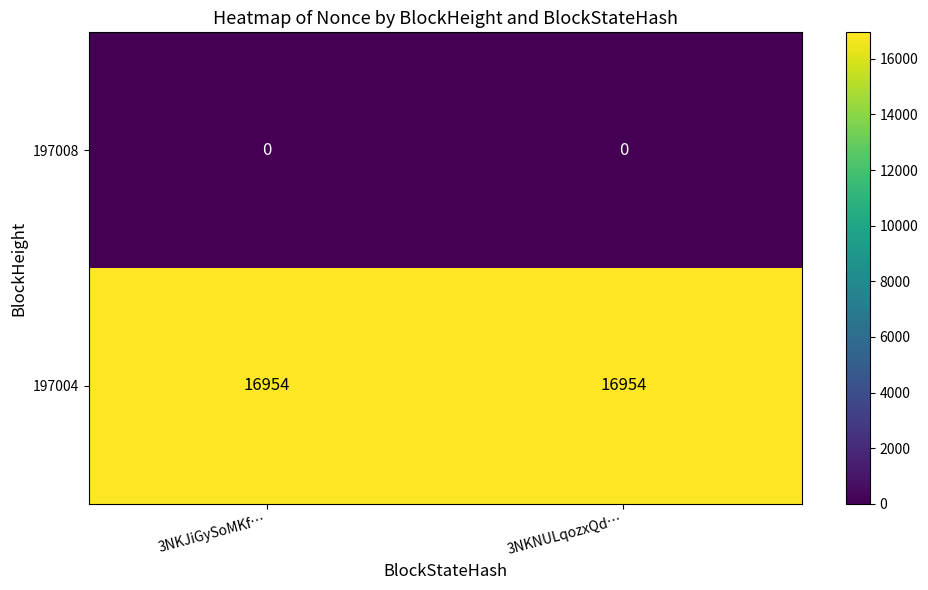

Reading left to right, list all the values displayed in this chart.

197008: 3NKJiGySoMKf…=0	3NKNULqozxQd…=0
197004: 3NKJiGySoMKf…=16954	3NKNULqozxQd…=16954